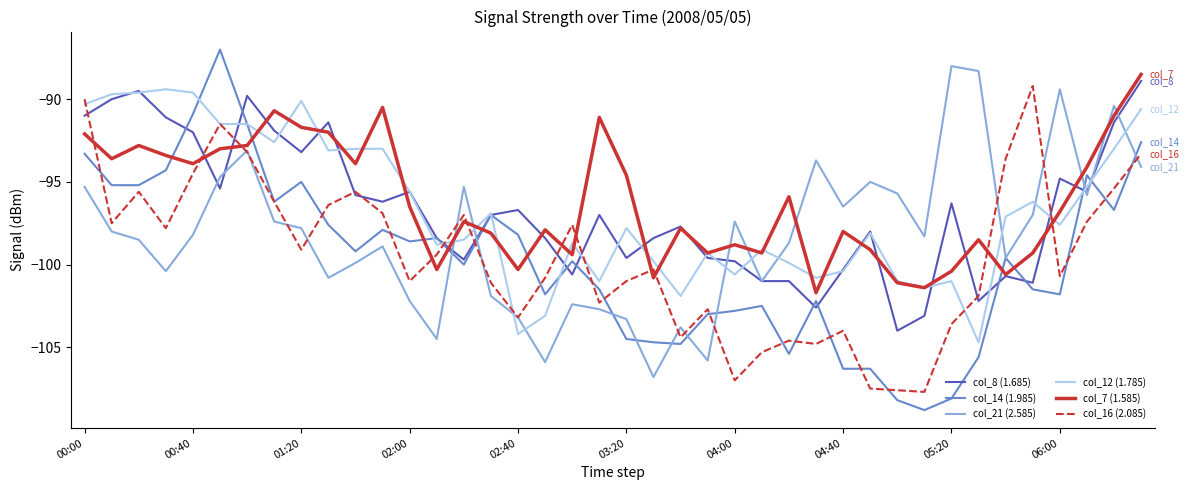

Is this an area chart (filled region under the line)?

No